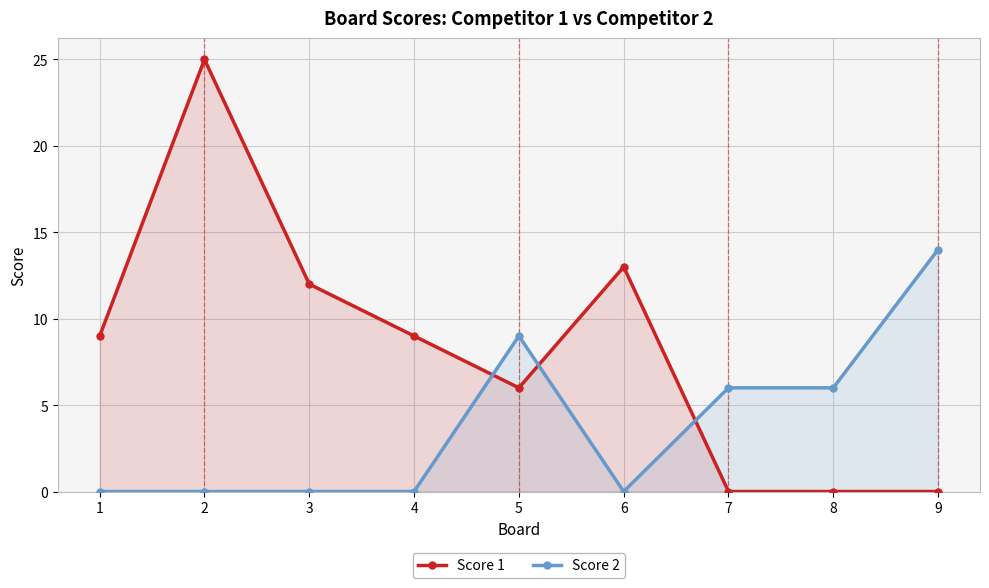

What value does the Score 2 series have at 9, to the nearest 10?

10